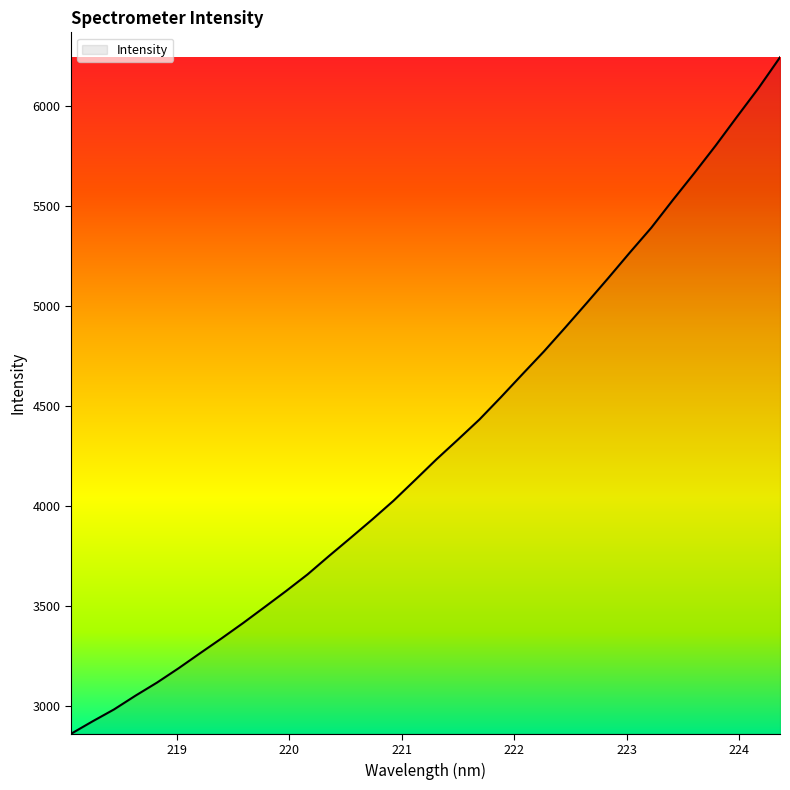

What is the greatest value displayed?

6242.2